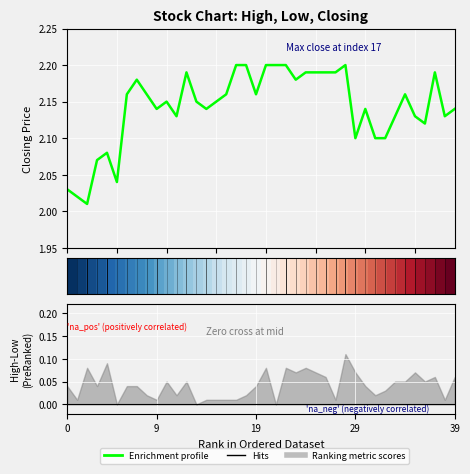

Does the chart display data point markers on the line(s)?

No